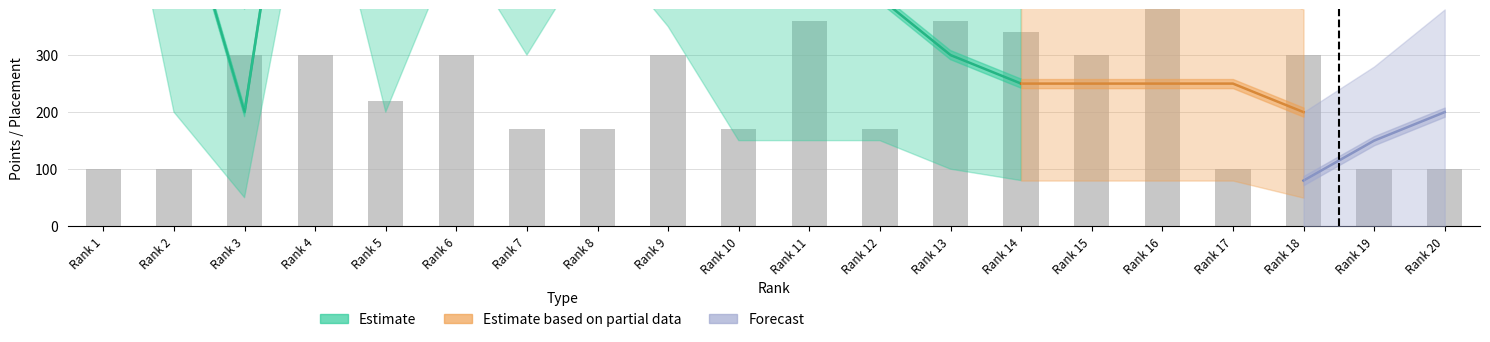

Which series has the largest total across all categories?

Estimate